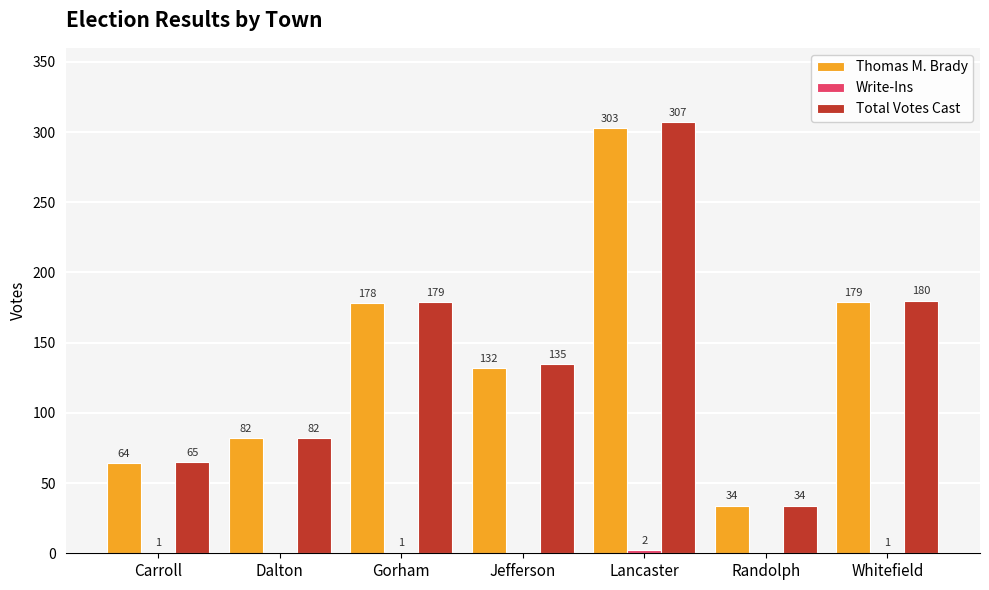

What is the approximate value of Total Votes Cast at Lancaster?

307